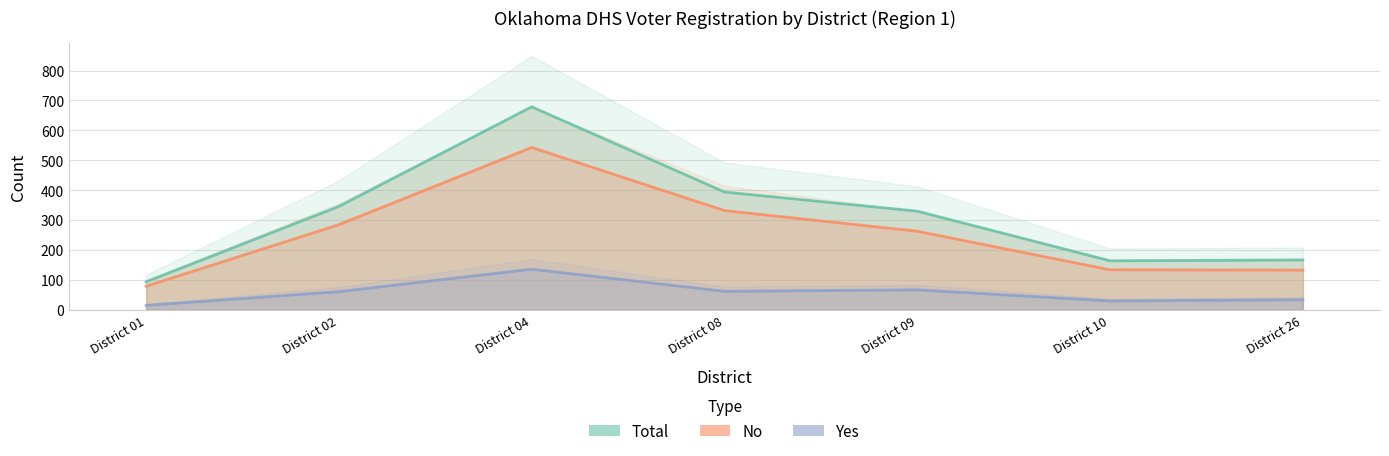

Is the value of Total at District 26 greater than the value of Yes at District 08?

Yes